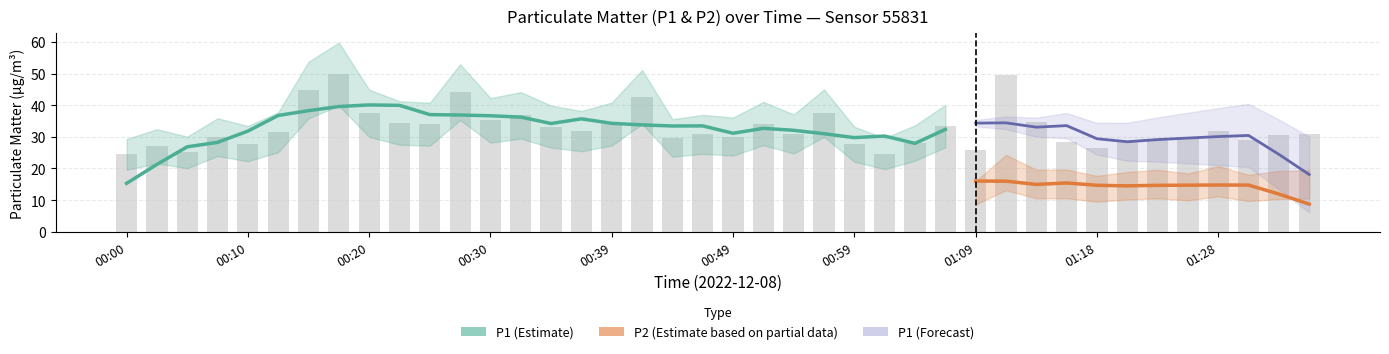

List the labels in order of value, largest first.

00:18, 01:11, 00:15, 00:27, 00:42, 00:56, 00:20, 00:32, 00:30, 01:13, 00:22, 00:52, 00:39, 00:25, 01:06, 00:35, 01:28, 00:37, 00:13, 00:54, 00:47, 01:35, 01:33, 00:49, 01:26, 00:07, 00:44, 01:23, 01:30, 01:16, 01:21, 01:04, 00:10, 00:59, 00:02, 01:18, 01:09, 00:05, 01:01, 00:00